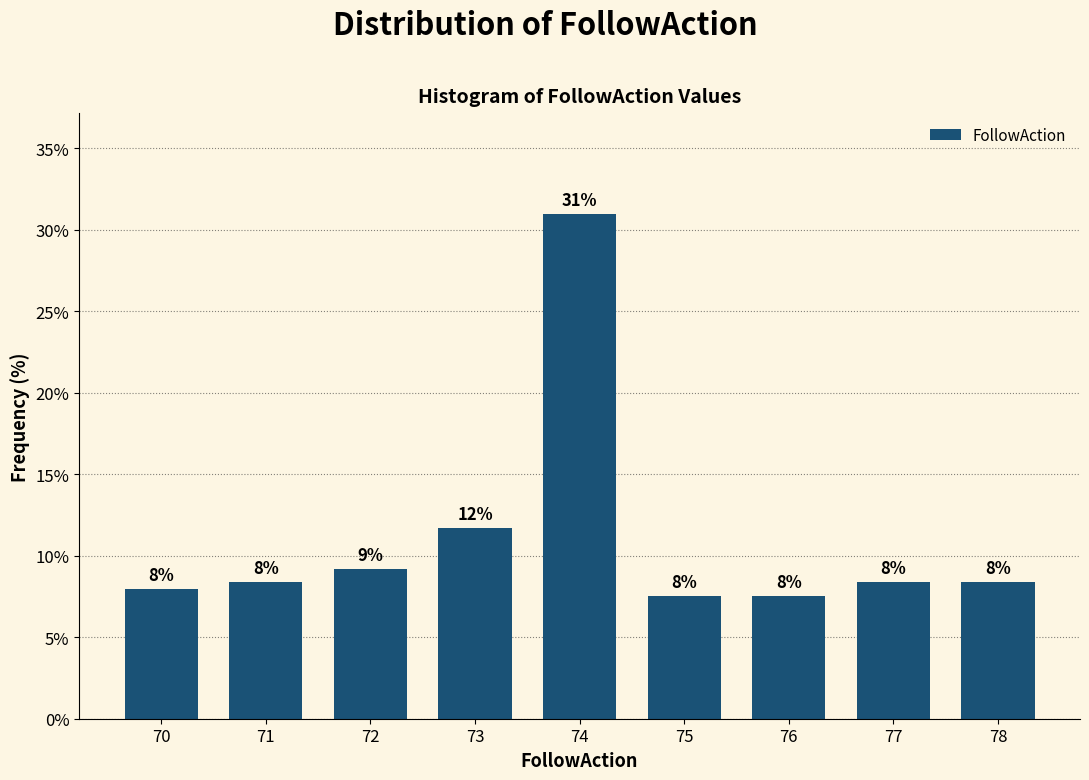

What is the sum of all values?

100.0